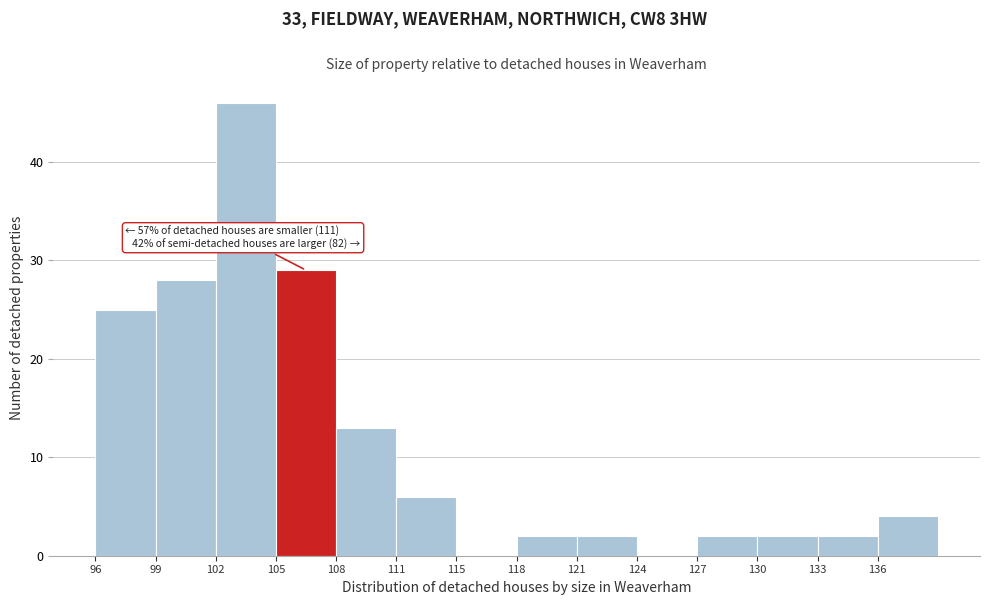

Reading left to right, what are all the values shown in this chart?

96=25	99=28	102=46	105=29	108=13	111=6	115=0	118=2	121=2	124=0	127=2	130=2	133=2	136=4